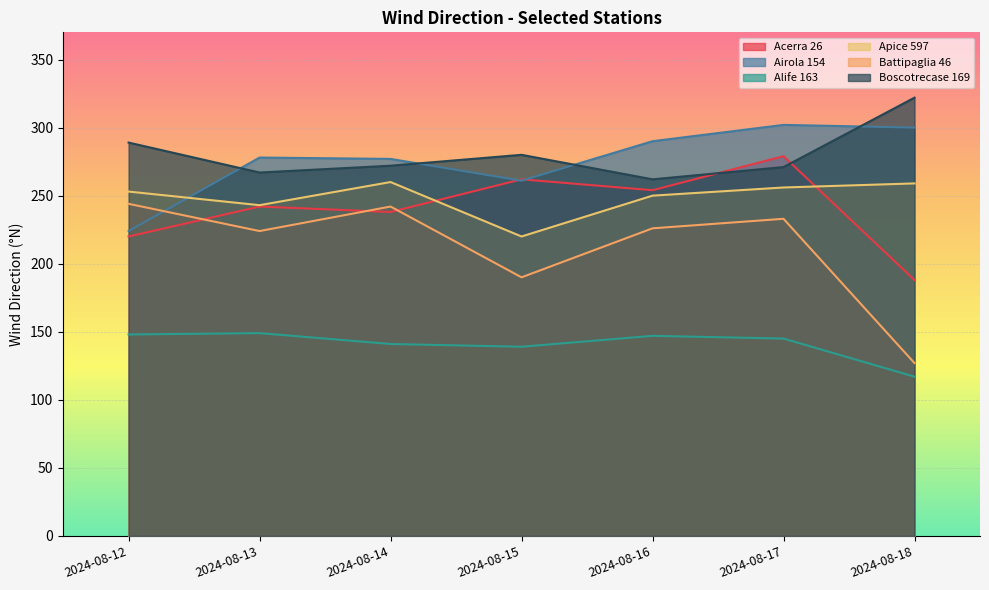

True or false: Airola 154 has more than 0 points higher than both neighbors.

True